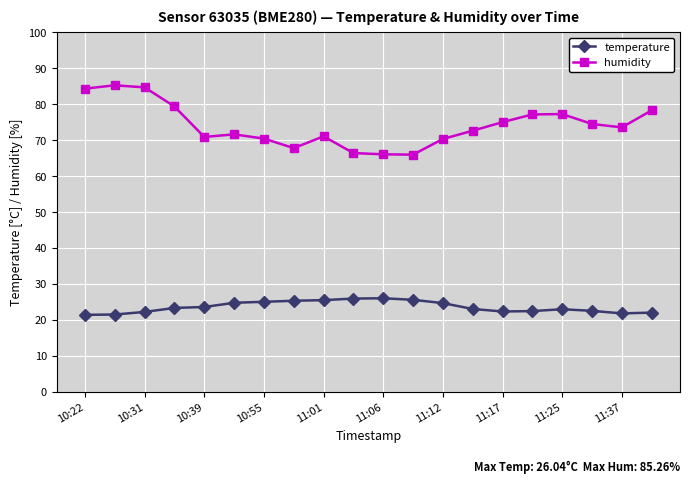

True or false: humidity has more than 1 interior local peaks.

True